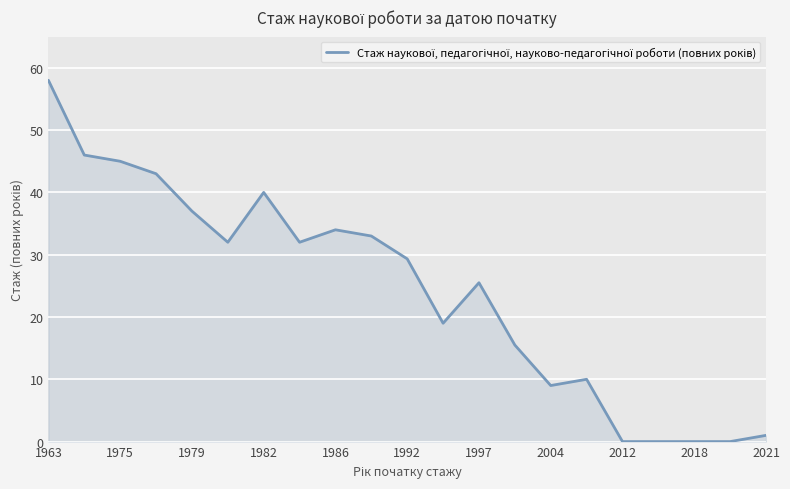

How many values are below 29?

10